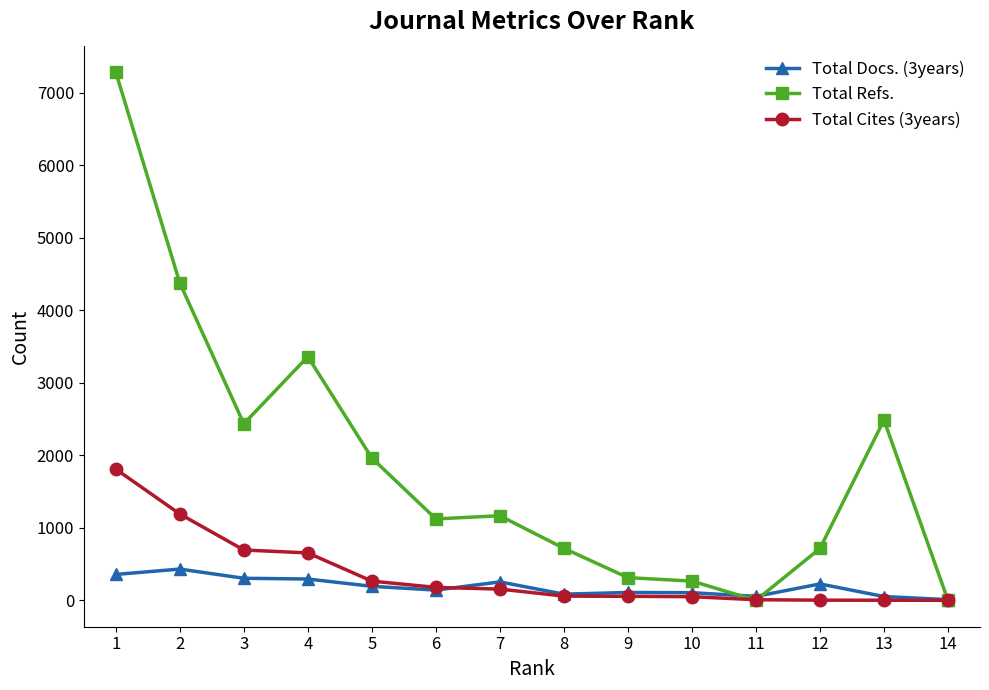

Is it true that Total Refs. equals 0 at 14?

True